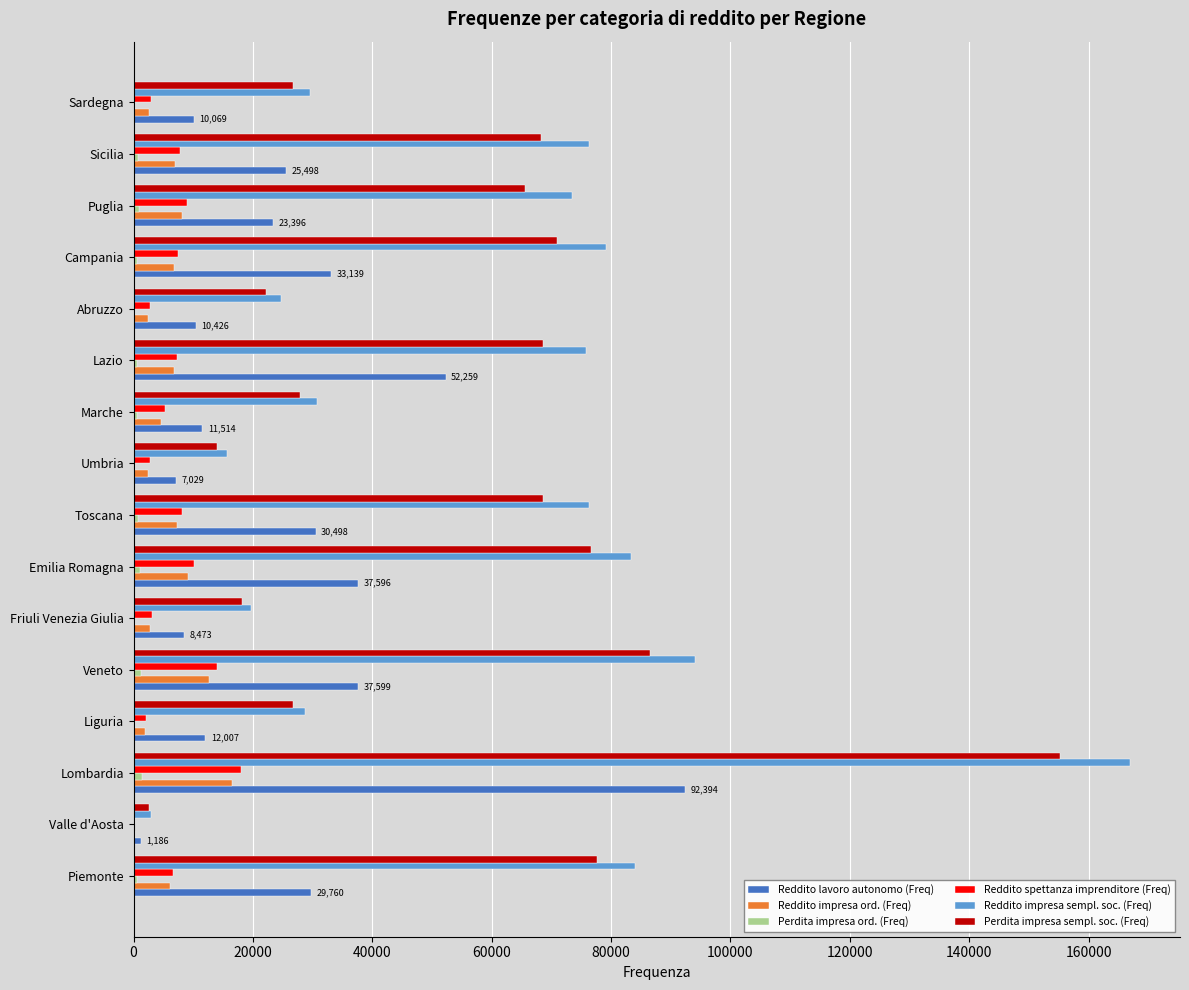

At which category is the sum across all series the highest?

Lombardia